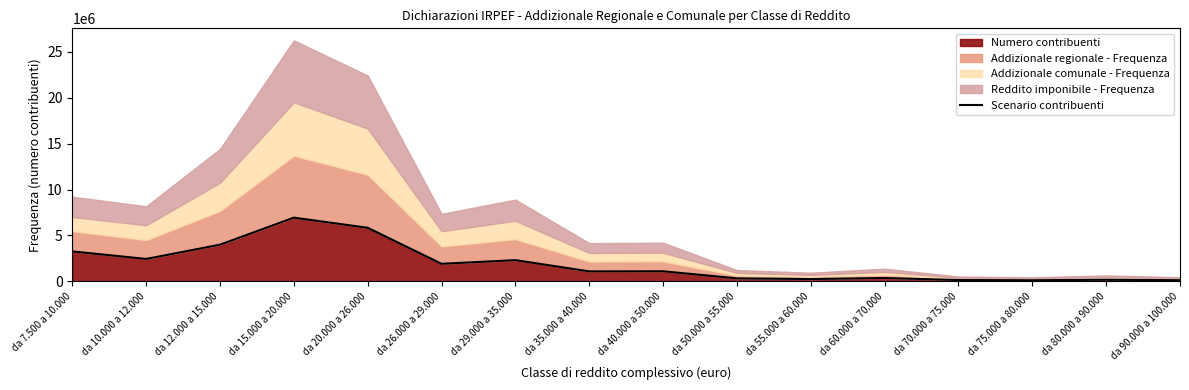

What is the label of the 7th point from the right?

da 50.000 a 55.000